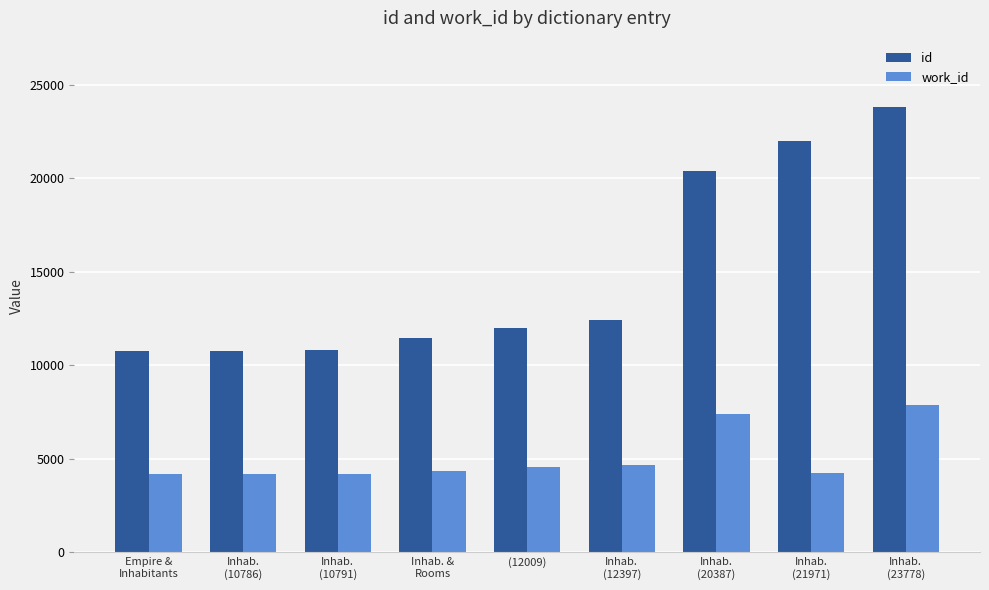

Rank the series by their average value, from lowest to highest.

work_id, id